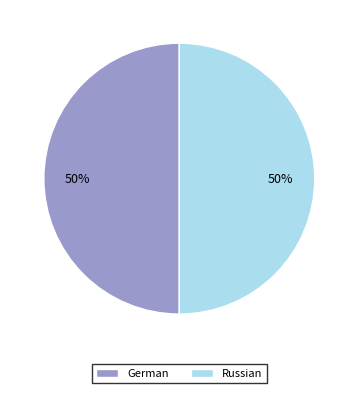

Is it true that Russian is 56% of the pie?

False